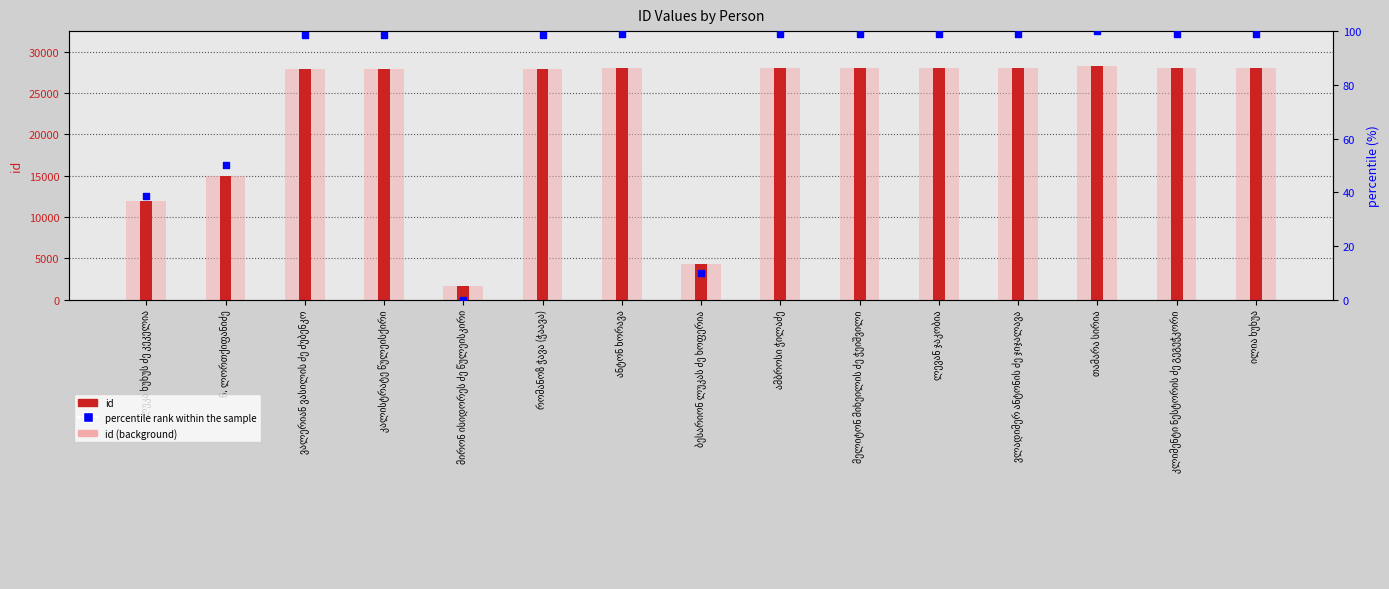

At how many categories does at least one series exceed 27225?

11